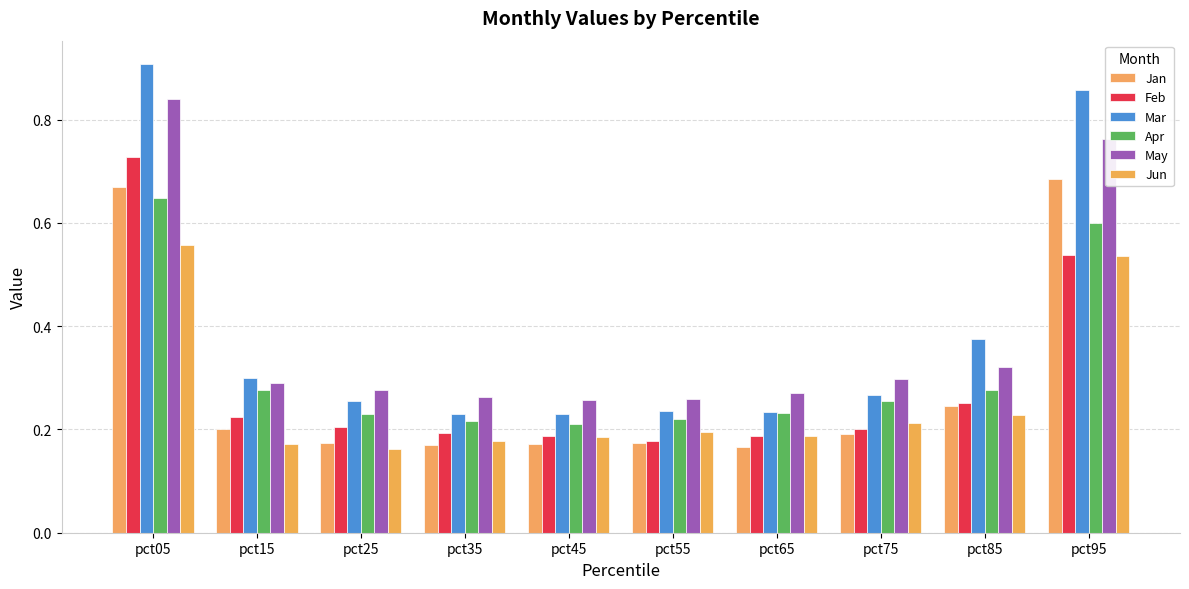

Is it true that Apr equals 0.2 at pct75?

False